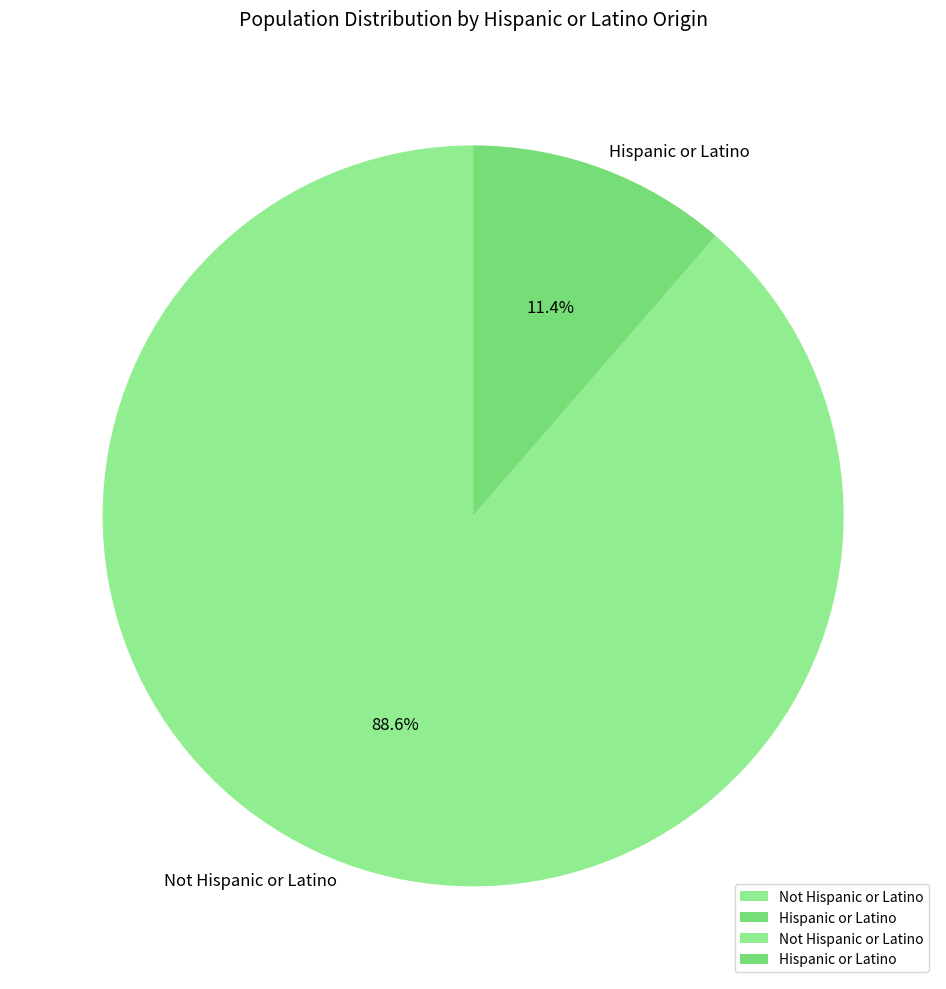

How many slices are in this pie chart?

2